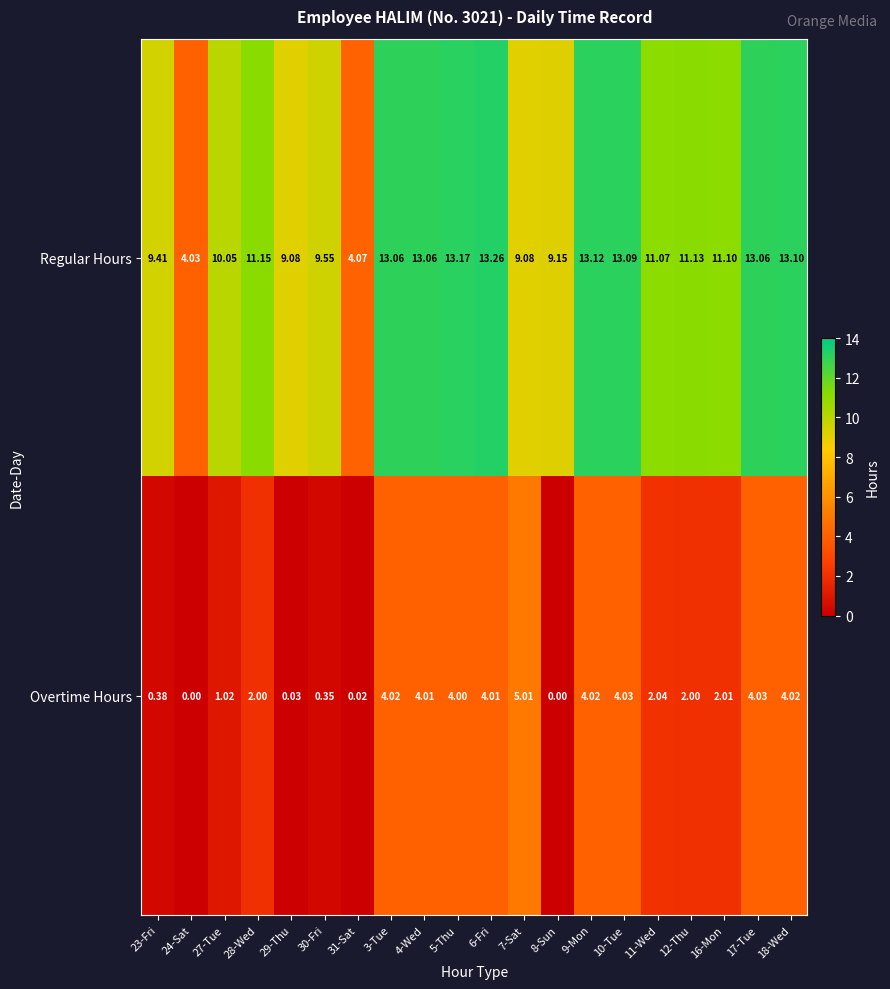

List the series in order of their peak value, lowest first.

Overtime Hours, Regular Hours